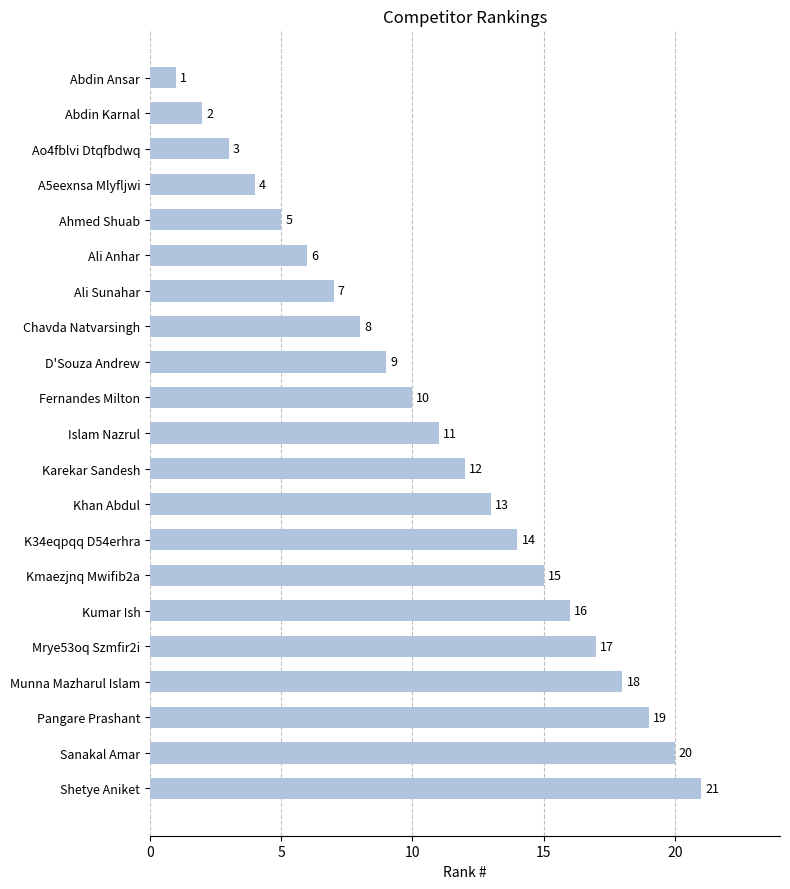

What is the change in value from Islam Nazrul to Karekar Sandesh?

+1